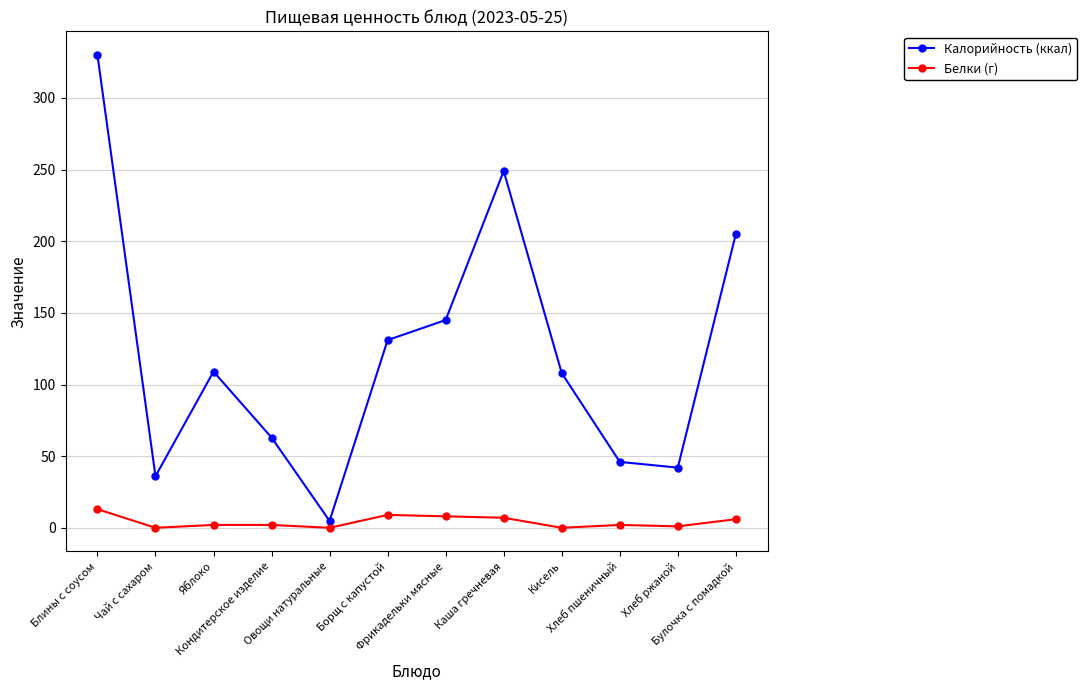

True or false: Калорийность (ккал) has more than 1 interior local peaks.

True